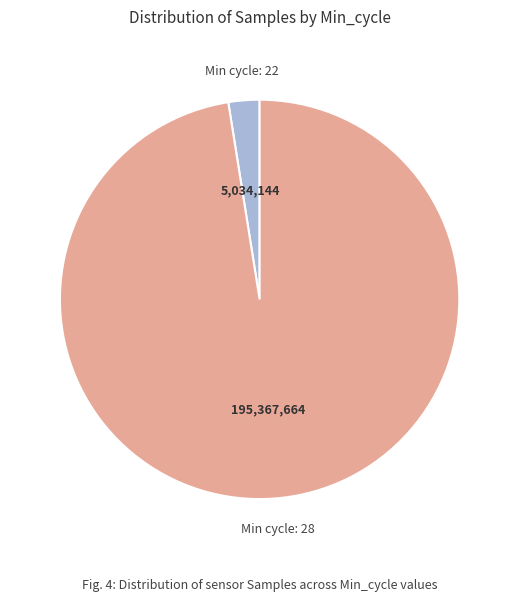

Is there a majority slice in this chart?

Yes